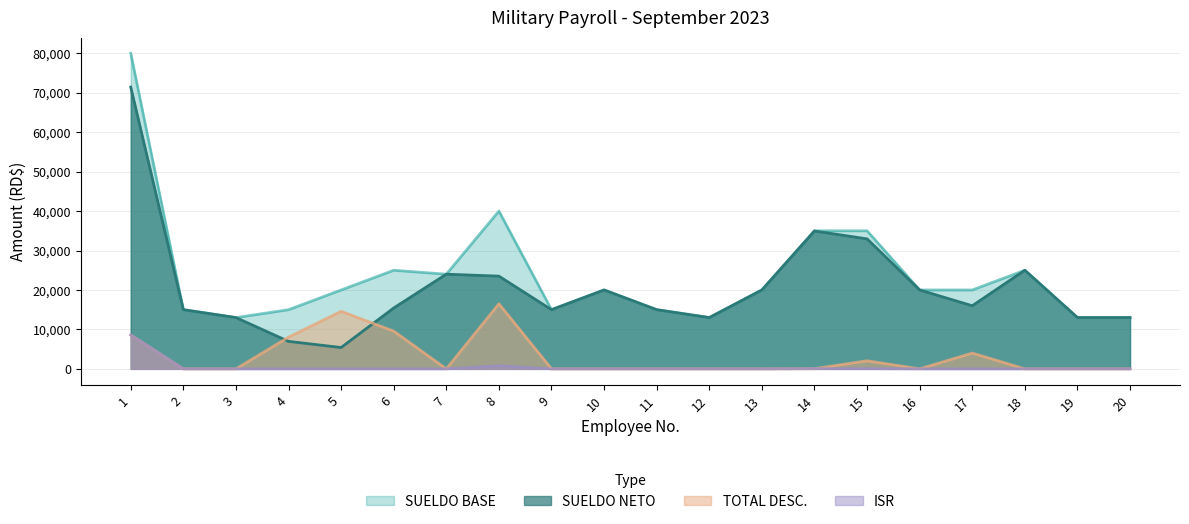

At which category does SUELDO BASE reach its first local valley?

3